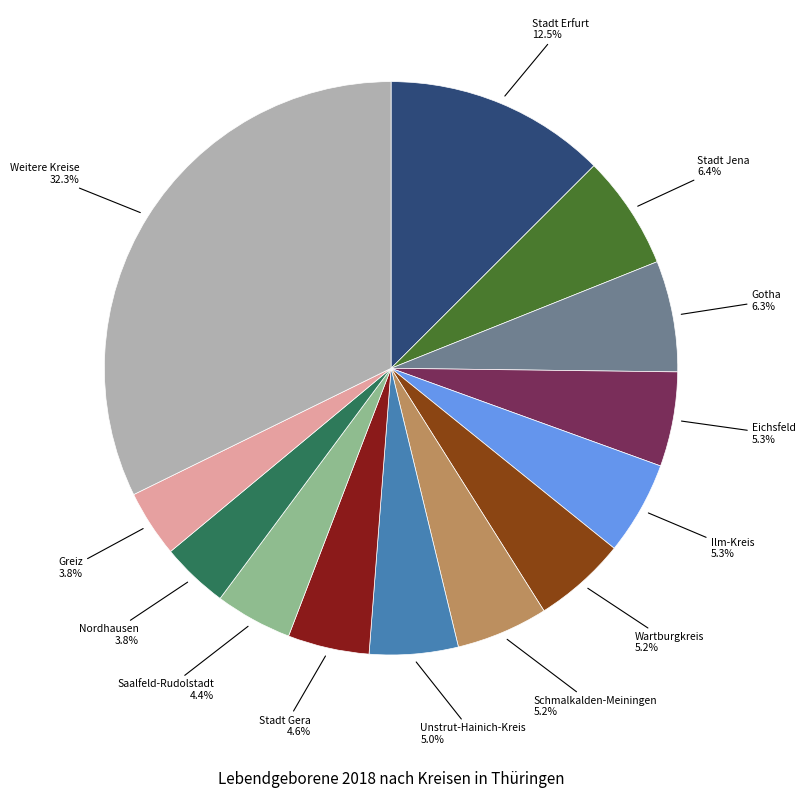

Count the number of slices in the pie.

13